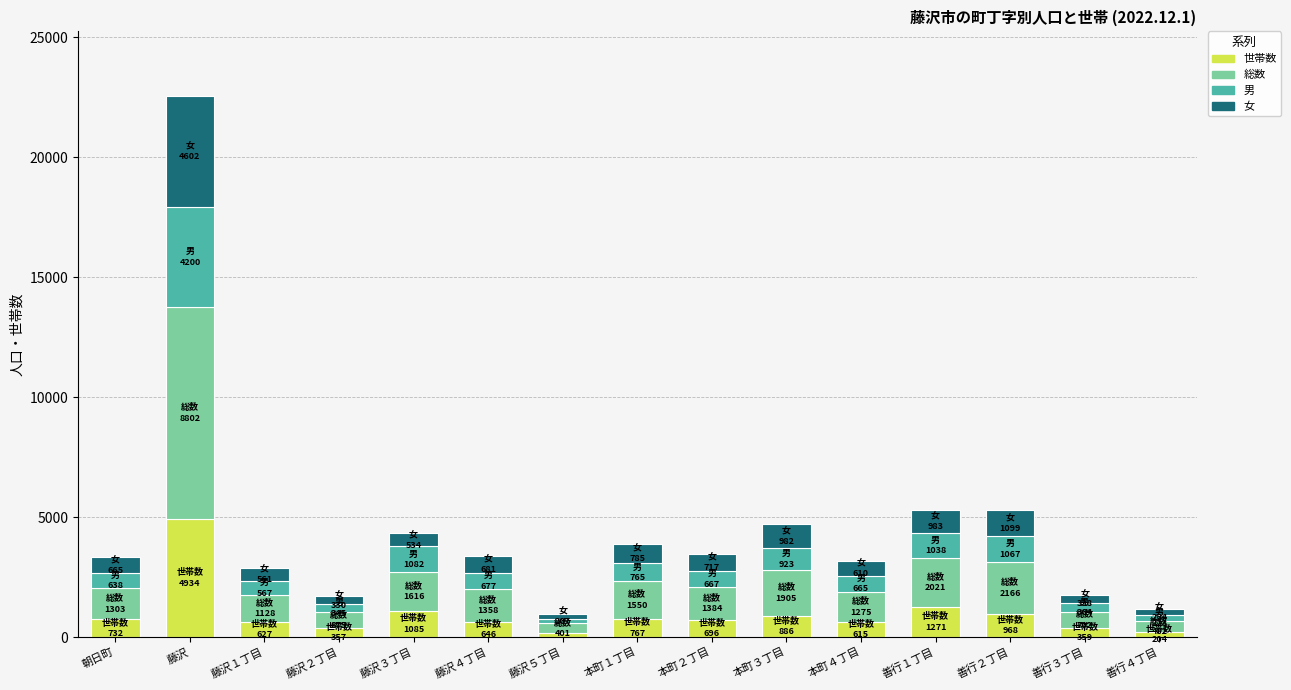

How many series are shown in this chart?

4